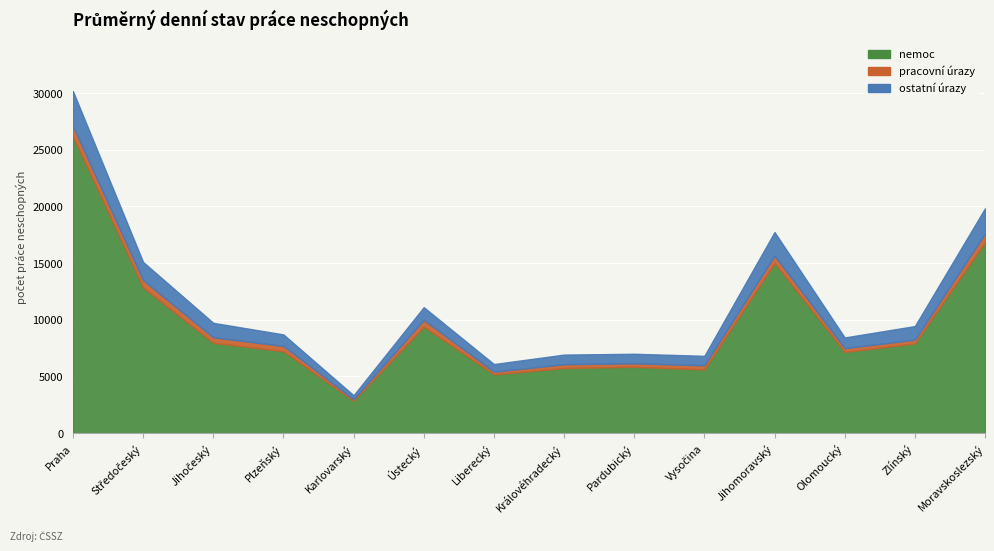

What position from the right is Jihočeský?

12